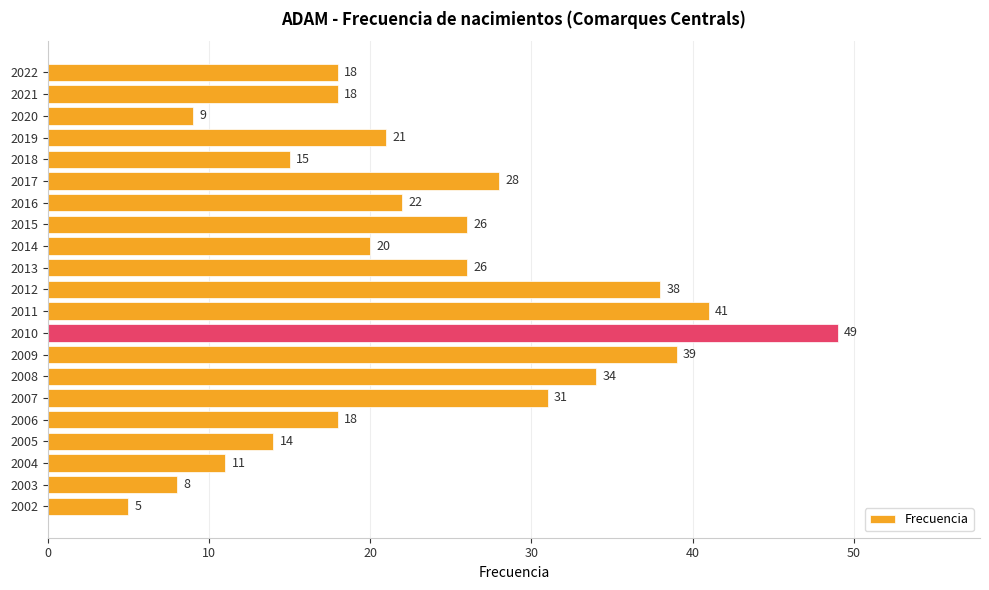

What is the average value?

23